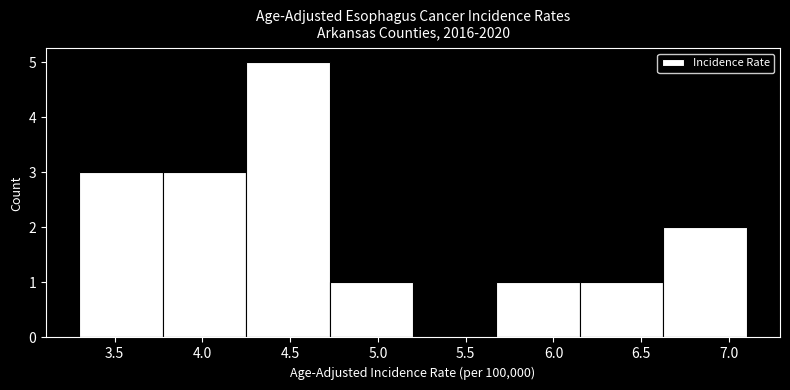

How tall is the bar that spans 3.775 to 4.250 on the x-axis? Neither the bar edges nor the heights are printed on the chart, so give them approximately, as read against the axes.

3